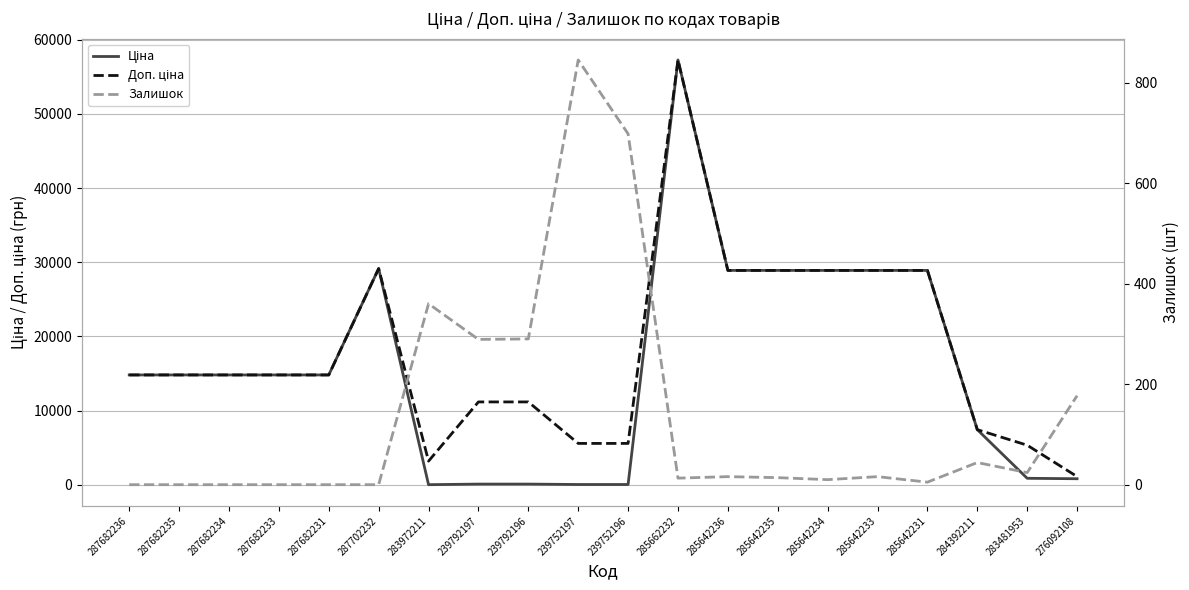

True or false: Доп. ціна has more than 0 points higher than both neighbors.

True